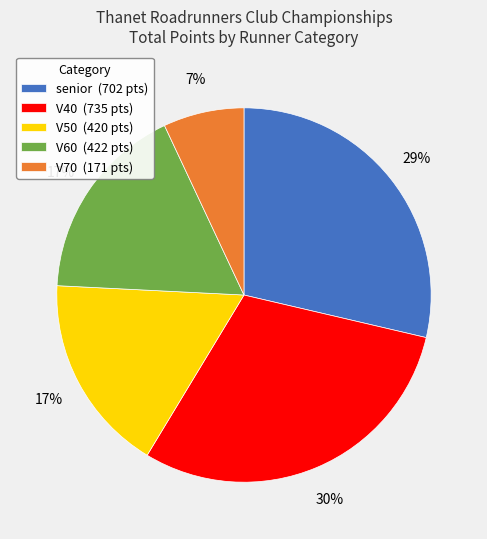

To the nearest percent, what is the difference between the largest and smallest slice percentages?

23%